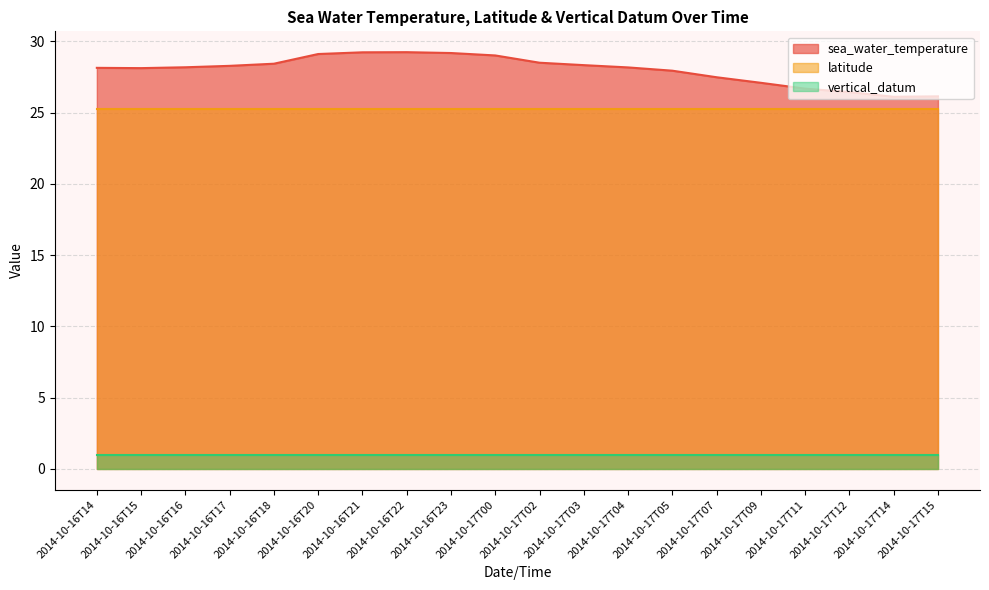

Which has a higher value, 2014-10-16T18 or 2014-10-16T15?

2014-10-16T18